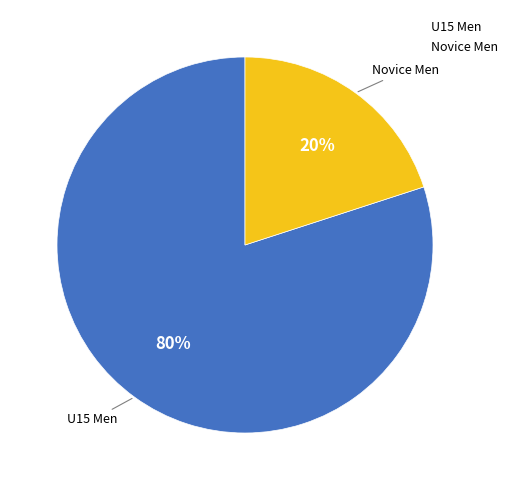

Which category has the smallest portion of the pie?

Novice Men